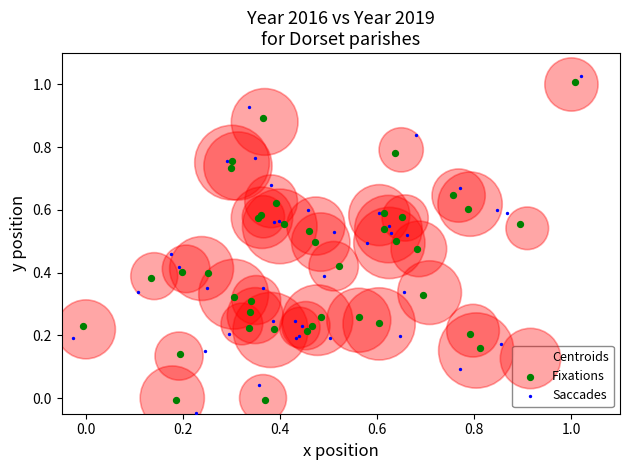

Which series reaches the minimum Y coordinate?

Saccades